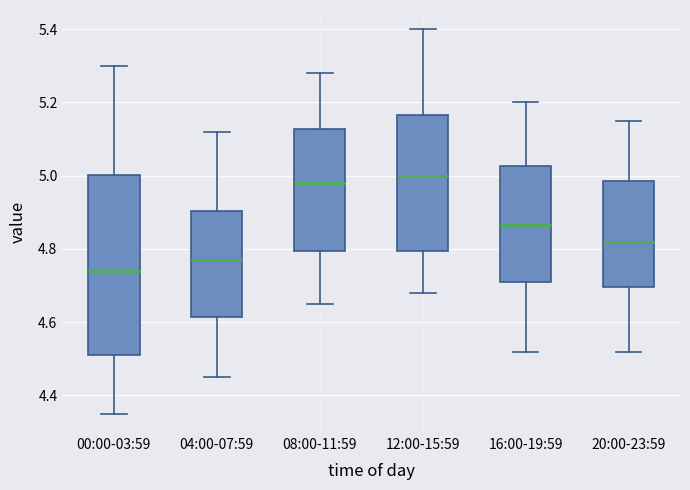

Reading left to right, transcribe this box plot: for each box, give where its median line is, the range the box spans, and where its two whiskers end, as read against the y-axis. The values are not printed on the chart, so give them approximately, as read against the axis.

00:00-03:59: median 4.74, box 4.52 to 5.00, whiskers 4.36 to 5.30
04:00-07:59: median 4.78, box 4.62 to 4.90, whiskers 4.46 to 5.12
08:00-11:59: median 4.98, box 4.80 to 5.12, whiskers 4.66 to 5.28
12:00-15:59: median 5.00, box 4.80 to 5.16, whiskers 4.68 to 5.40
16:00-19:59: median 4.86, box 4.72 to 5.02, whiskers 4.52 to 5.20
20:00-23:59: median 4.82, box 4.70 to 4.98, whiskers 4.52 to 5.16